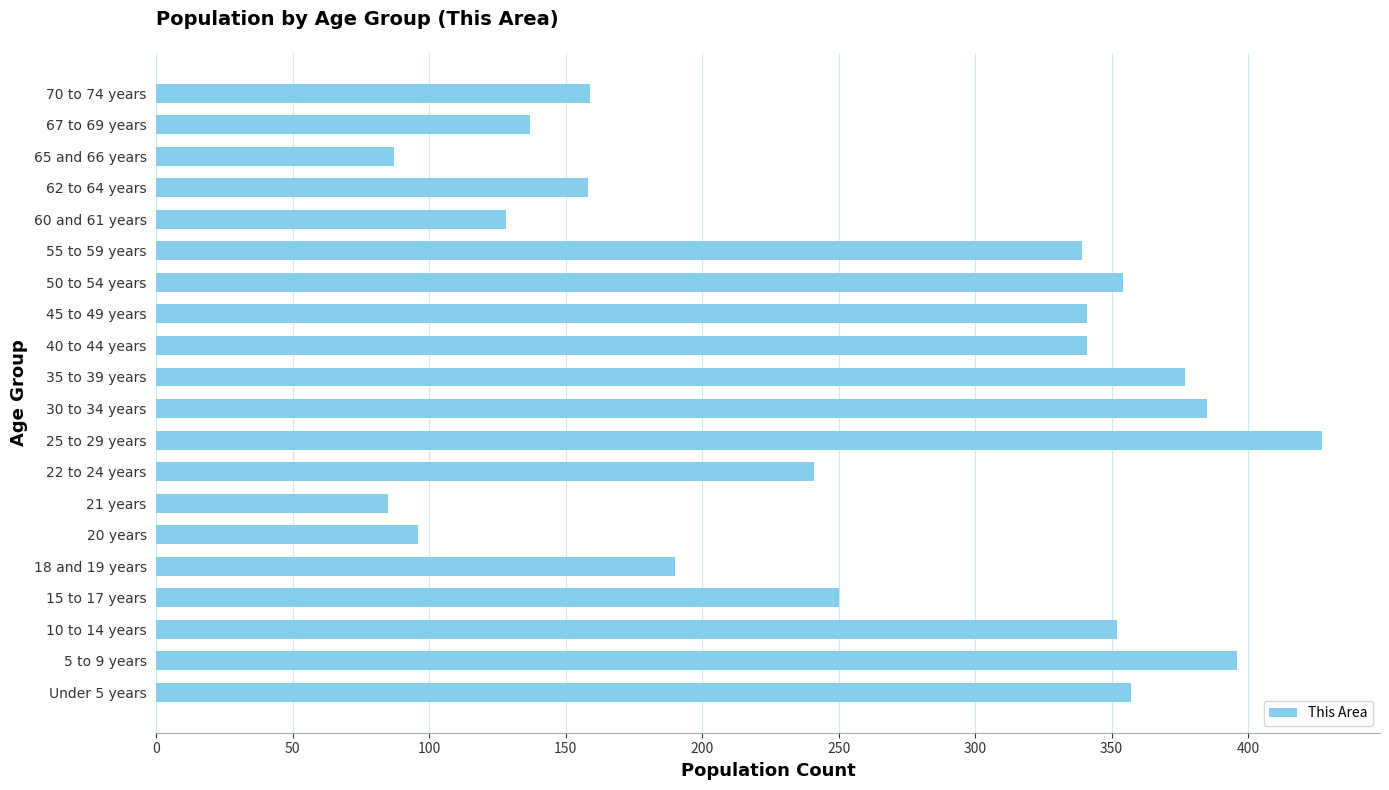

What is the ratio of the value at 45 to 49 years to the value at 18 and 19 years?

1.8